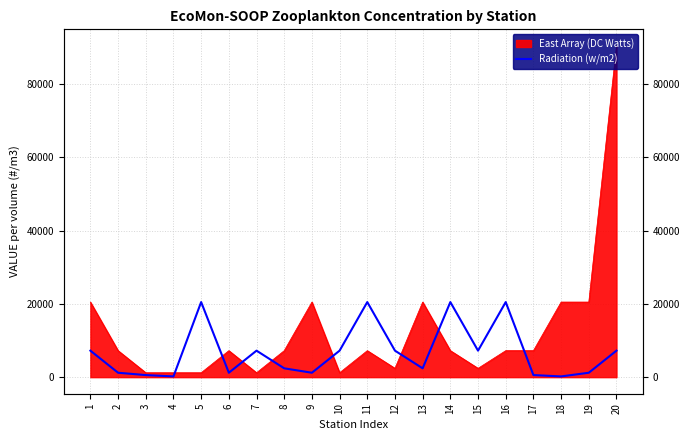

How many values exceed 7231?

10